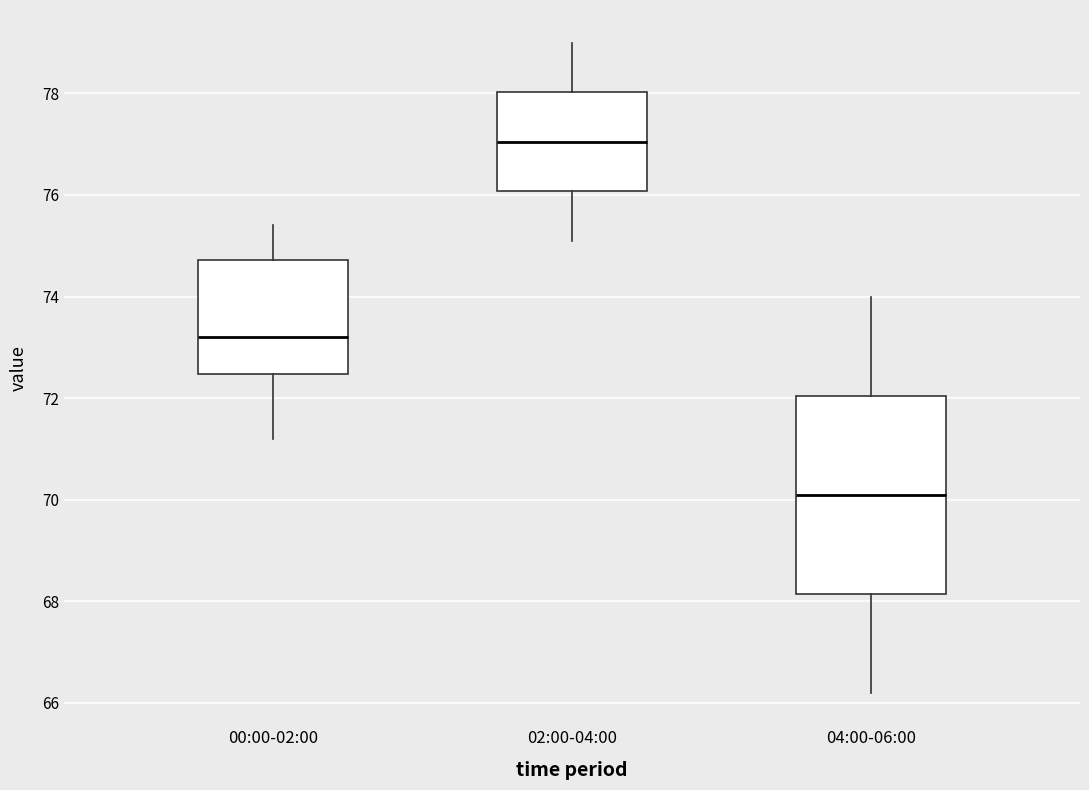

Where is the upper edge of the box for 04:00-06:00 on the y-axis? The values are not printed on the chart, so give them approximately, as read against the axis.

72.0